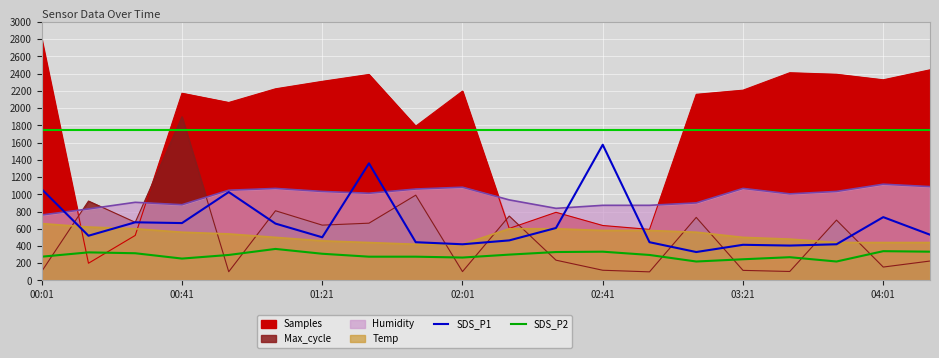

Which series has the largest total across all categories?

SDS_P1